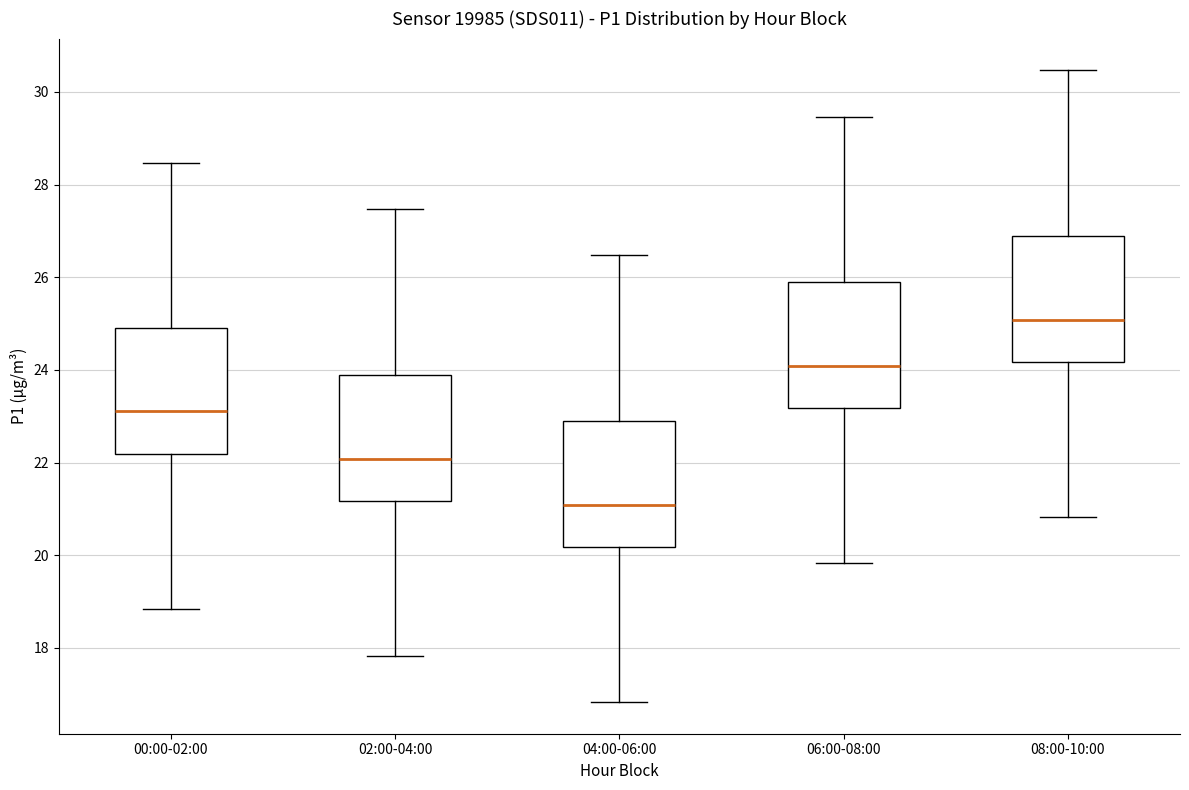

Reading left to right, transcribe this box plot: for each box, give where its median line is, the range the box spans, and where its two whiskers end, as read against the y-axis. The values are not printed on the chart, so give them approximately, as read against the axis.

00:00-02:00: median 23.2, box 22.2 to 25.0, whiskers 18.8 to 28.4
02:00-04:00: median 22.0, box 21.2 to 24.0, whiskers 17.8 to 27.4
04:00-06:00: median 21.0, box 20.2 to 23.0, whiskers 16.8 to 26.4
06:00-08:00: median 24.0, box 23.2 to 26.0, whiskers 19.8 to 29.4
08:00-10:00: median 25.0, box 24.2 to 27.0, whiskers 20.8 to 30.4